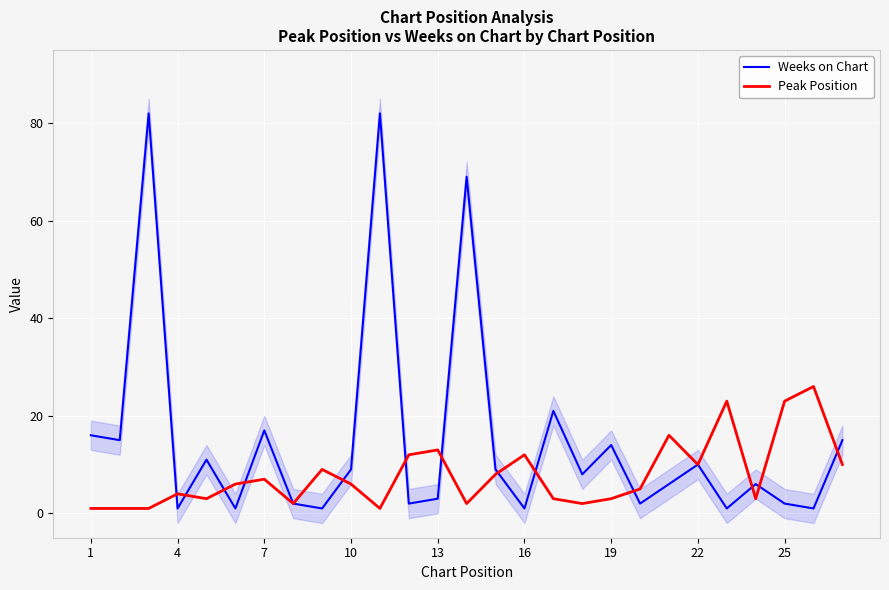

In Weeks on Chart, how many points are lower than both neighbors (excluding endpoints)?

10